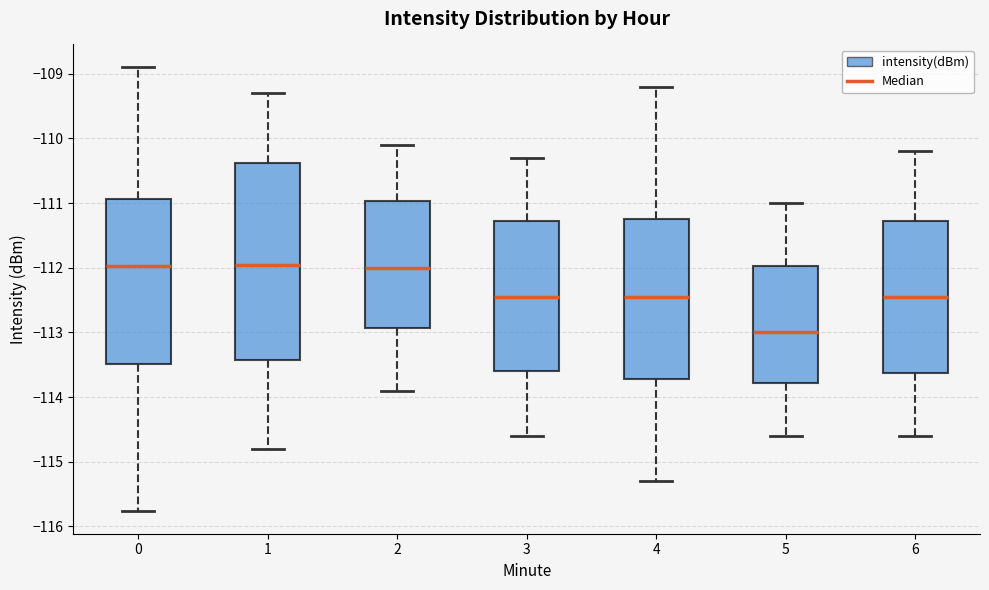

Where is the lower edge of the box at x = 6 on the y-axis? The values are not printed on the chart, so give them approximately, as read against the axis.

-113.6